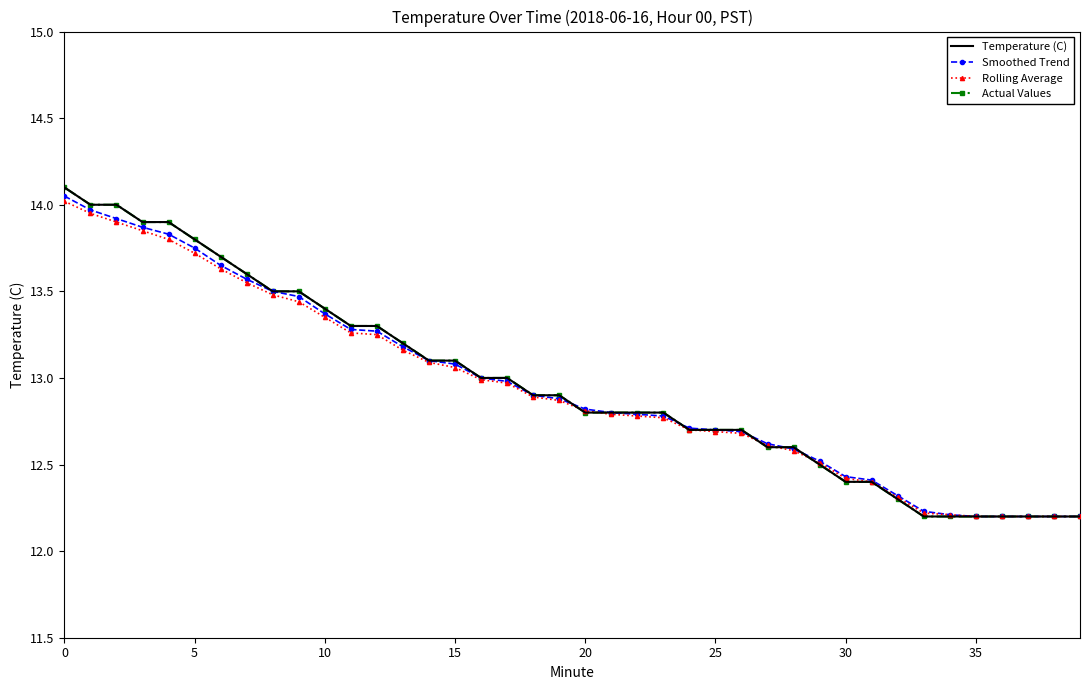

Which series has the largest total across all categories?

Temperature (C)